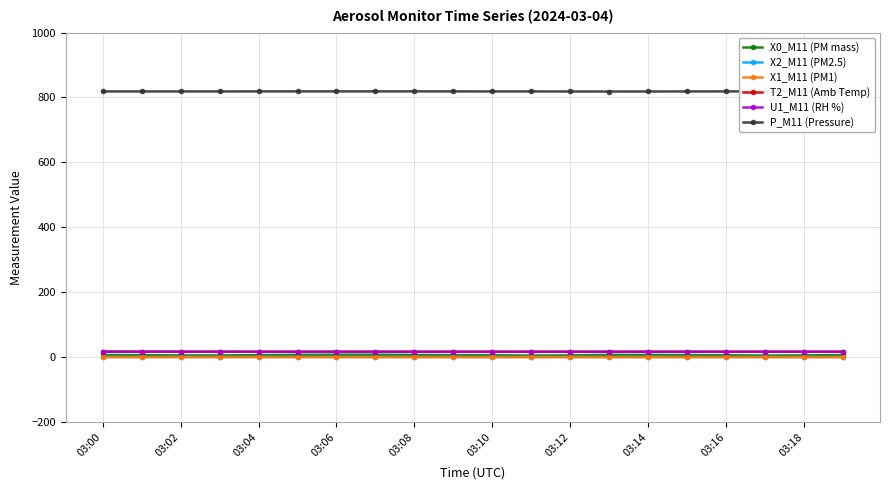

What is the label of the 14th point from the left?

13